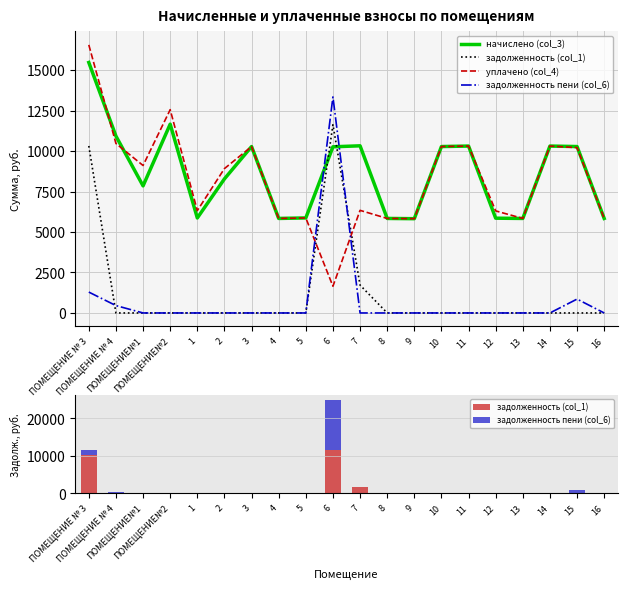

True or false: задолженность пени (col_6) has a value of 8136.4 at 4.

False